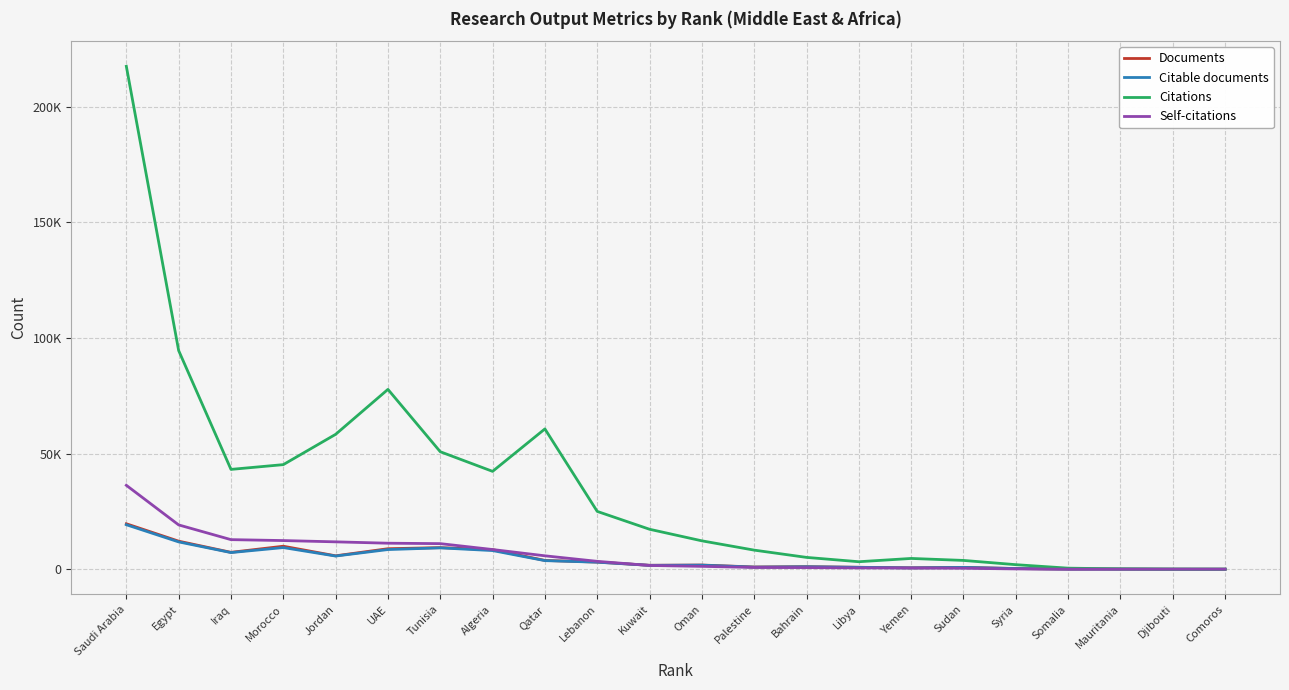

Rank the series by their maximum value, from highest to lowest.

Citations, Self-citations, Documents, Citable documents